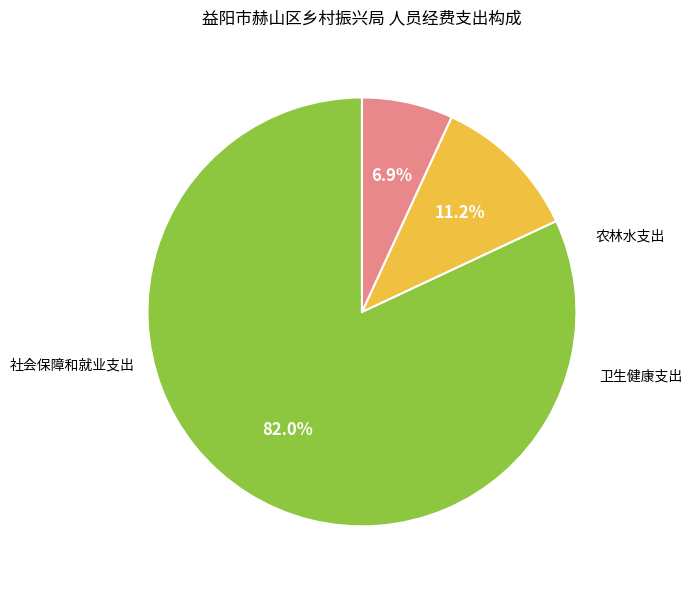

Is there any slice that represents more than half of the pie?

Yes